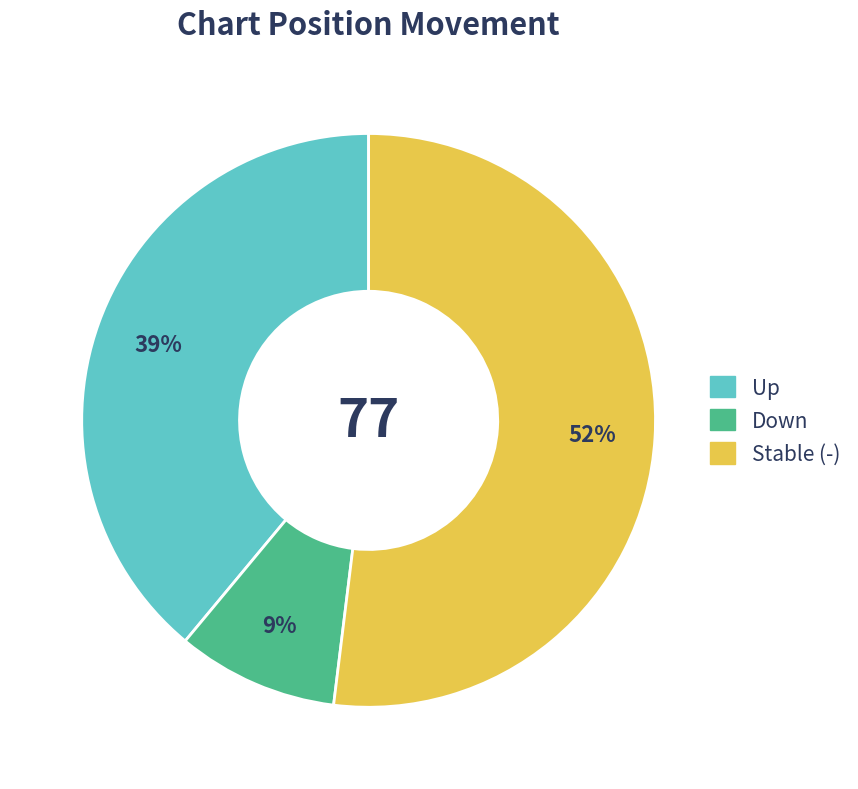

Is there any slice that represents more than half of the pie?

Yes